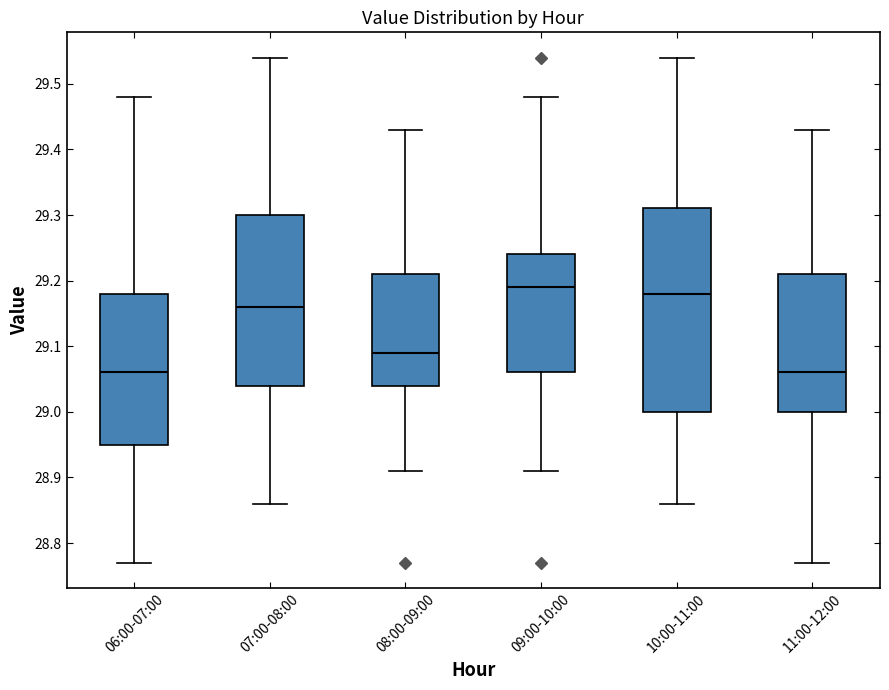

Reading left to right, read every box against the y-axis: the position of its median line, the range the box covers, and the ends of its whiskers. The values are not printed on the chart, so give them approximately, as read against the axis.

06:00-07:00: median 29.06, box 28.95 to 29.18, whiskers 28.77 to 29.48
07:00-08:00: median 29.16, box 29.04 to 29.30, whiskers 28.86 to 29.54
08:00-09:00: median 29.09, box 29.04 to 29.21, whiskers 28.91 to 29.43
09:00-10:00: median 29.19, box 29.06 to 29.24, whiskers 28.91 to 29.48
10:00-11:00: median 29.18, box 29.00 to 29.31, whiskers 28.86 to 29.54
11:00-12:00: median 29.06, box 29.00 to 29.21, whiskers 28.77 to 29.43